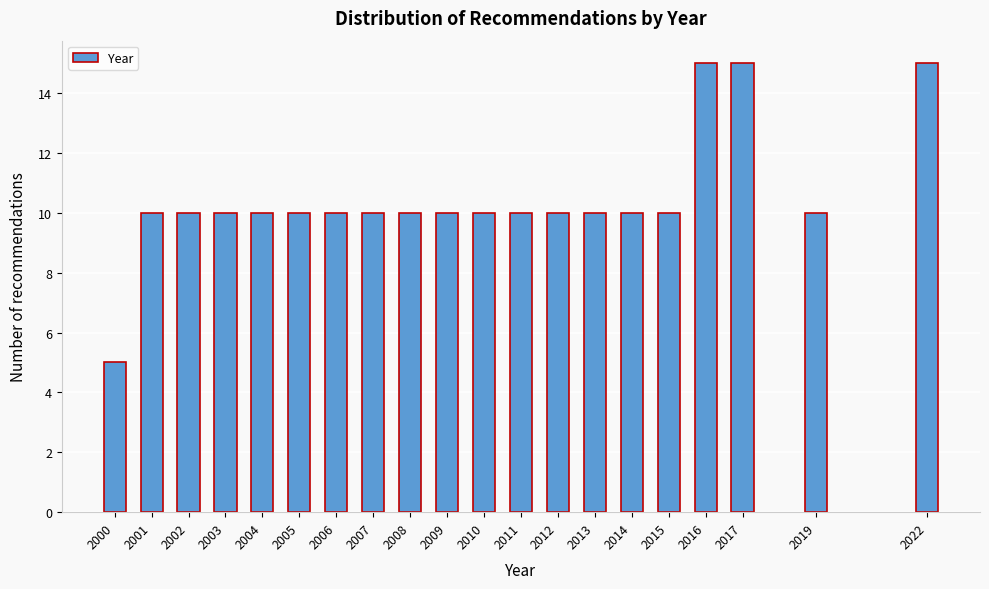

Reading left to right, what are all the values shown in this chart?

5	10	10	10	10	10	10	10	10	10	10	10	10	10	10	10	15	15	10	15